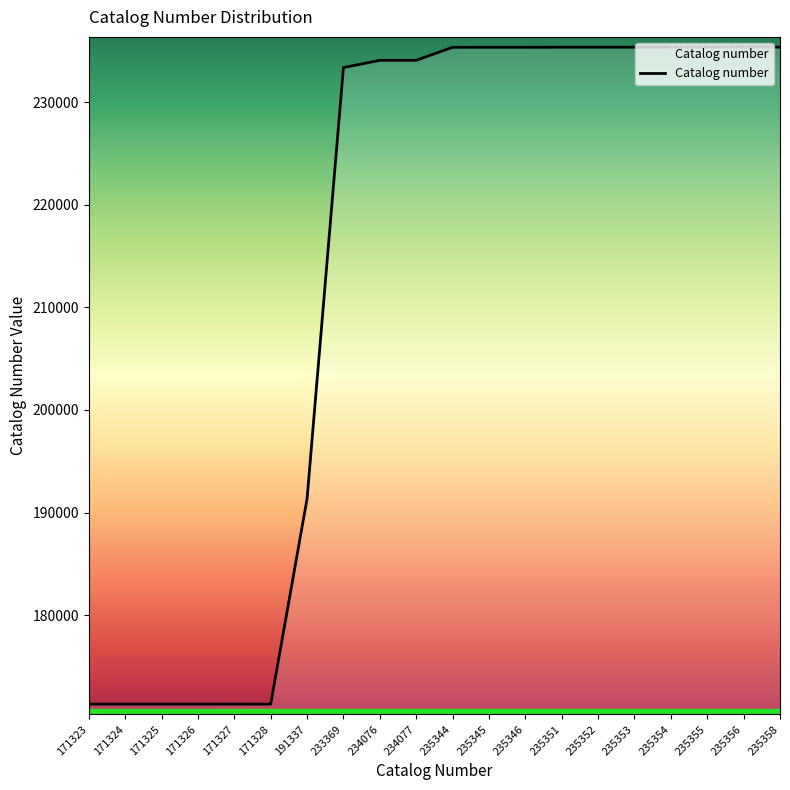

The value at 191337 is 191337. True or false?

True